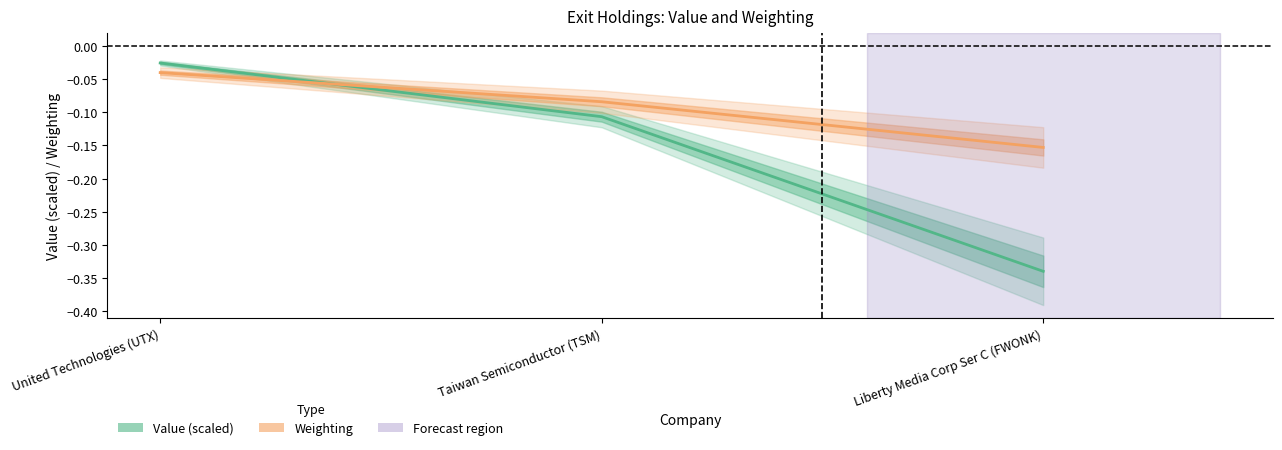

Is it true that Weighting equals -0.2 at Liberty Media Corp Ser C (FWONK)?

True